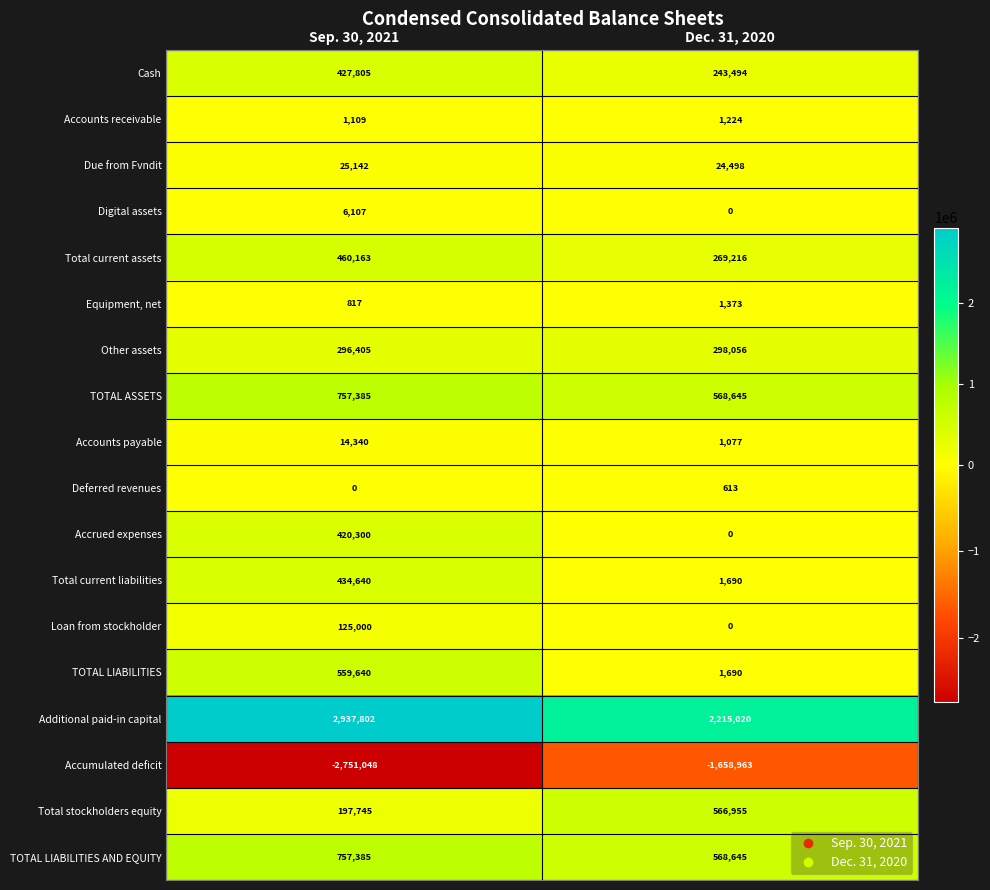

What is the difference between the Digital assets values at Dec. 31, 2020 and Sep. 30, 2021?

6107